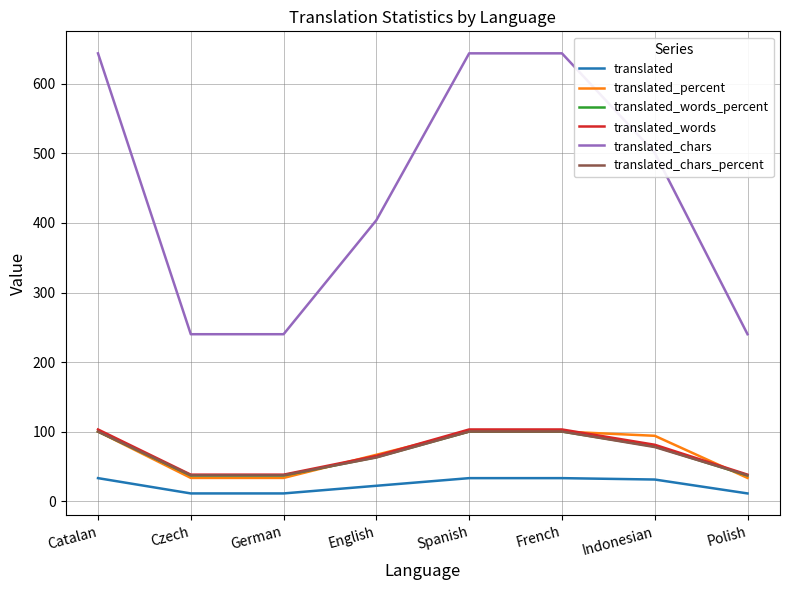

What is the approximate value of translated_words at Catalan?

103.0